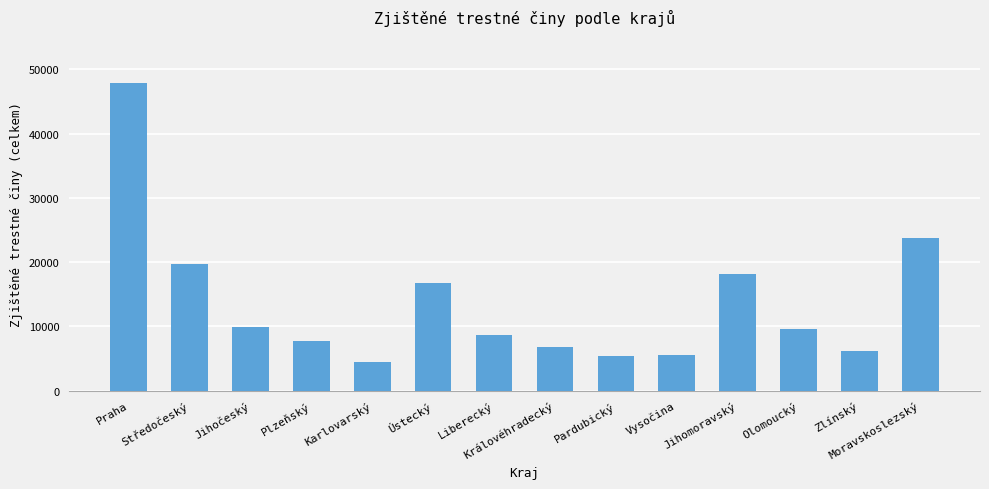

Is it true that the value at Královéhradecký is 11591?

False